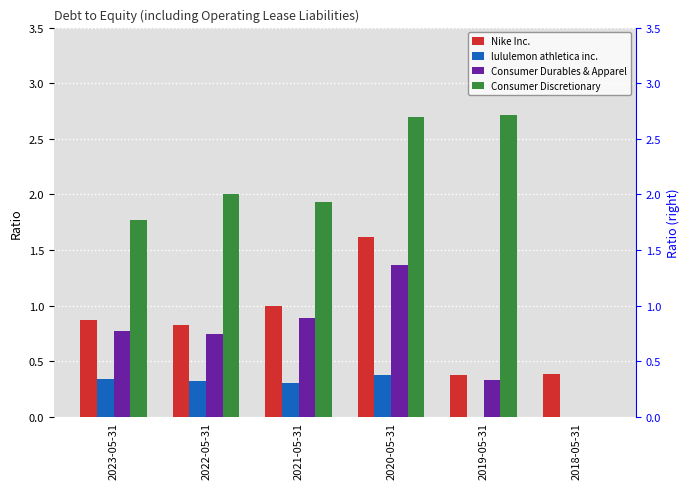

How many distinct data groups are displayed?

4